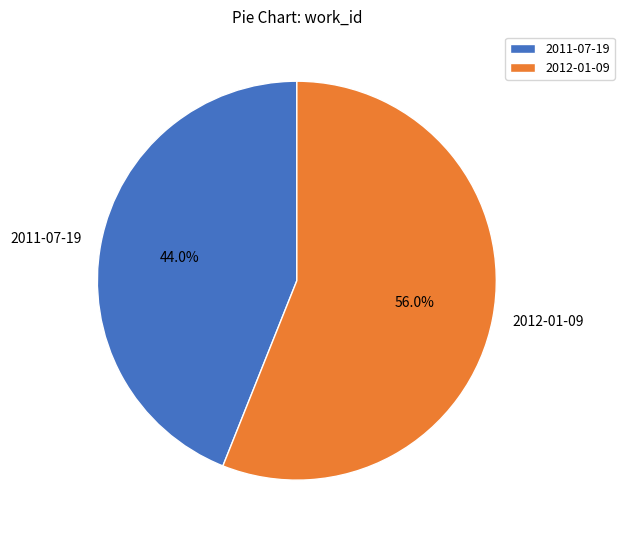

Which has a higher value, 2012-01-09 or 2011-07-19?

2012-01-09